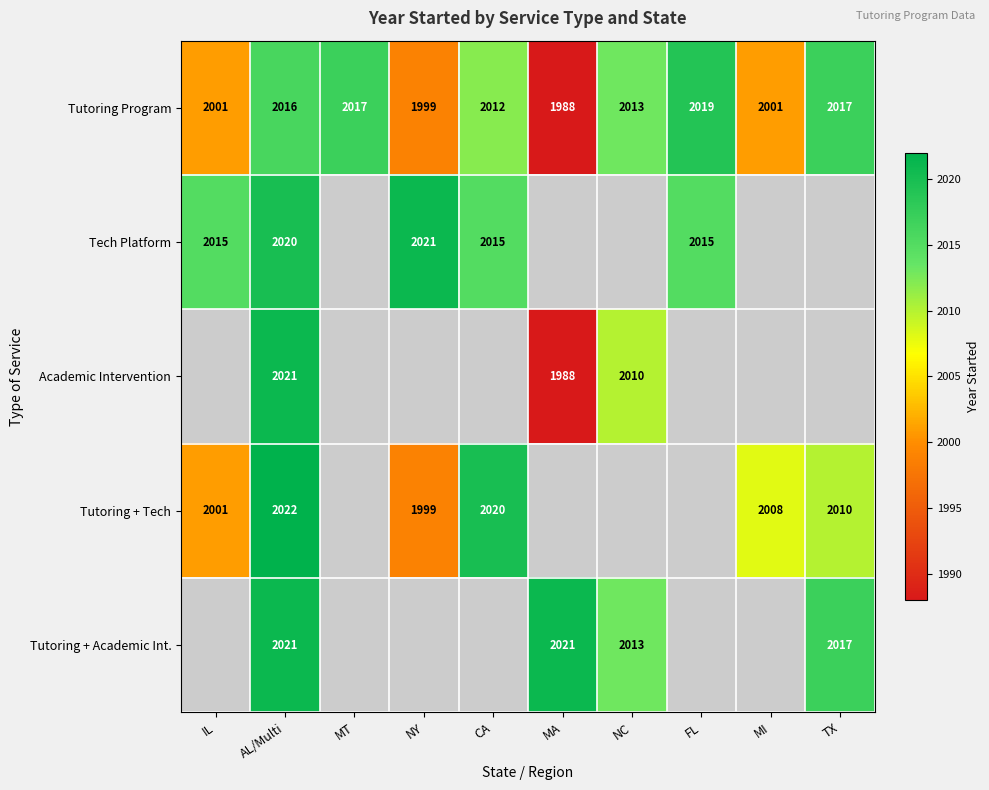

How many values in the Tutoring Program series are below 2013?

5